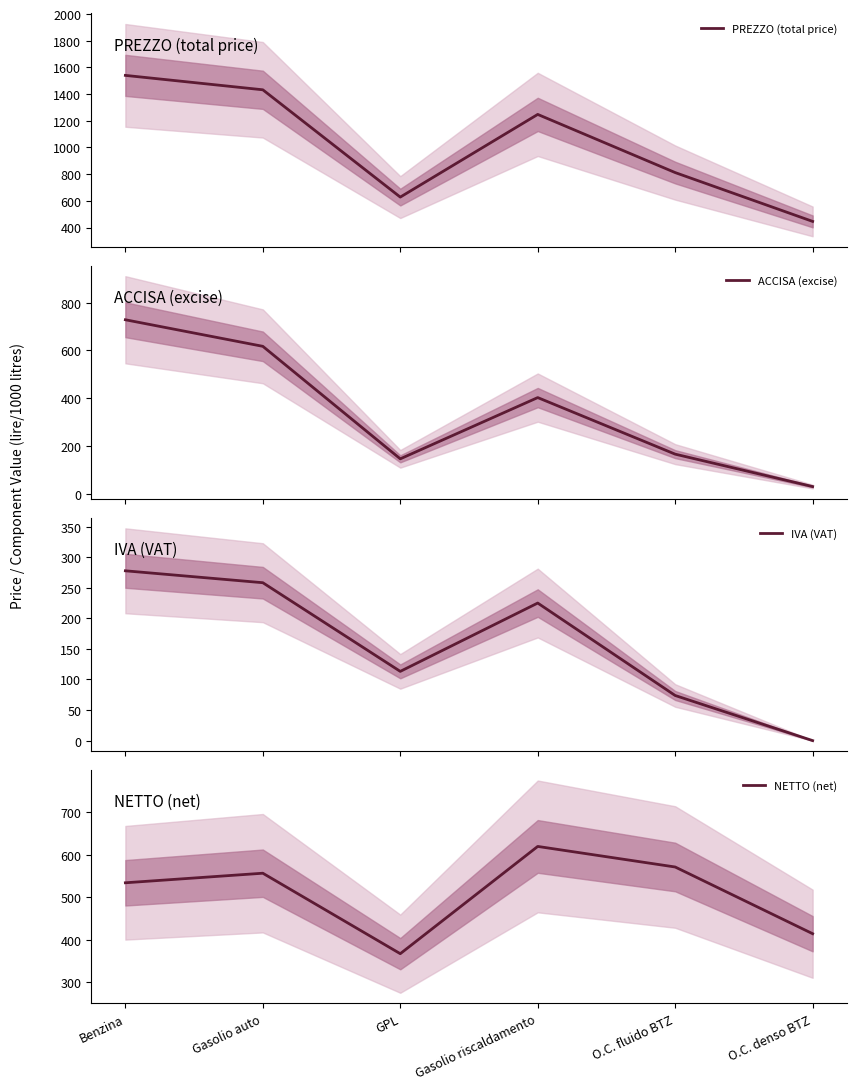

At which category is the sum across all series the highest?

Benzina